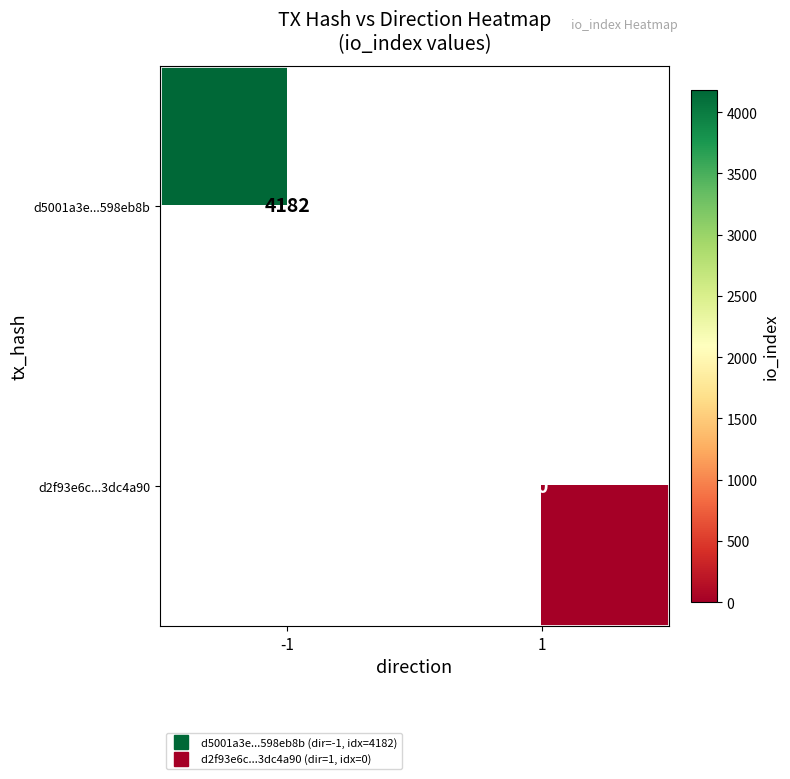

Between 1 and -1, which is larger?

-1